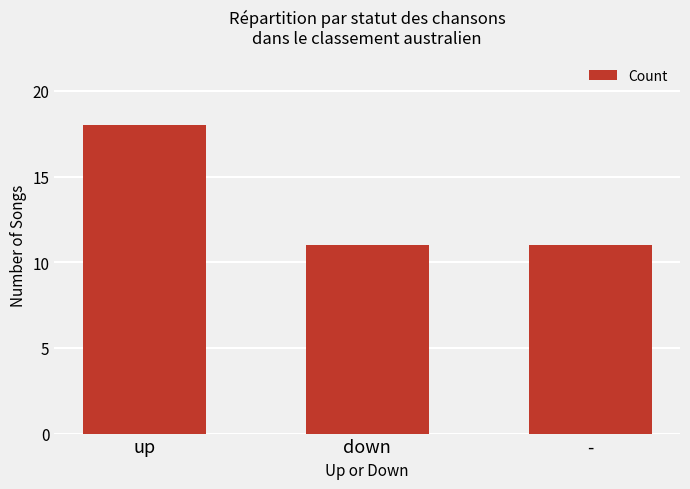

What is the label of the 3rd bar from the left?

-